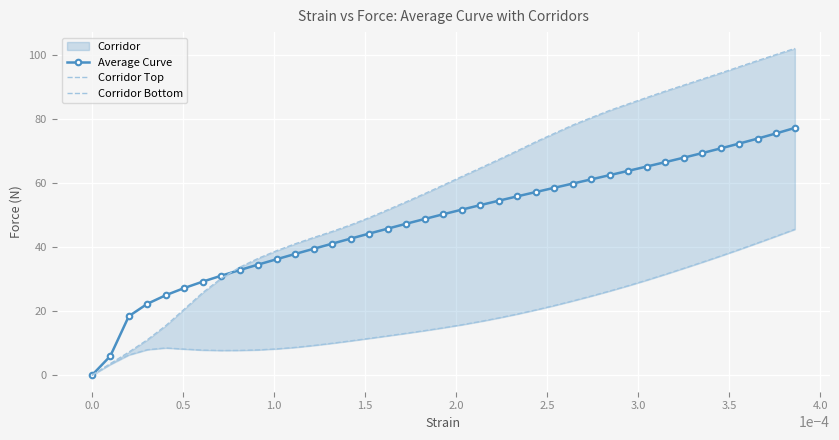

What is the maximum value for Average Curve?

77.2